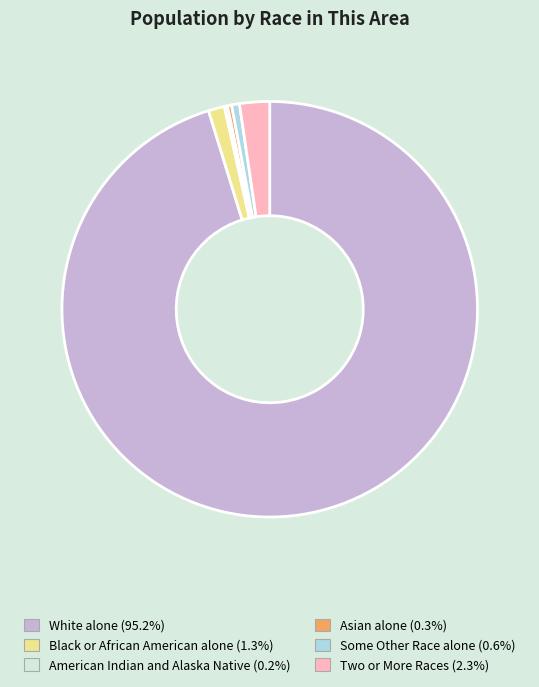

Does Asian alone (0.3%) account for over 50% of the chart?

No